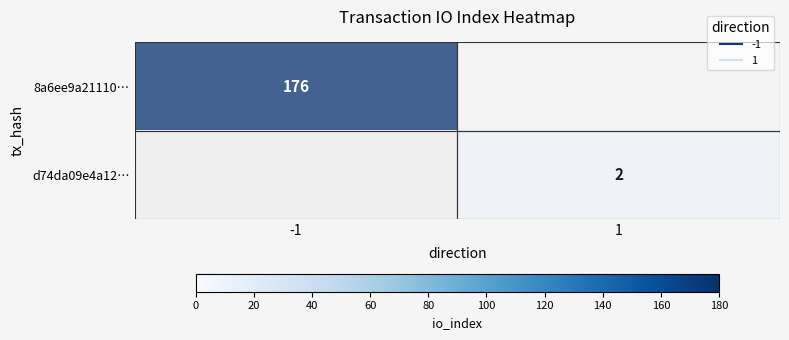

Which series has the widest spread of values?

8a6ee9a21110…